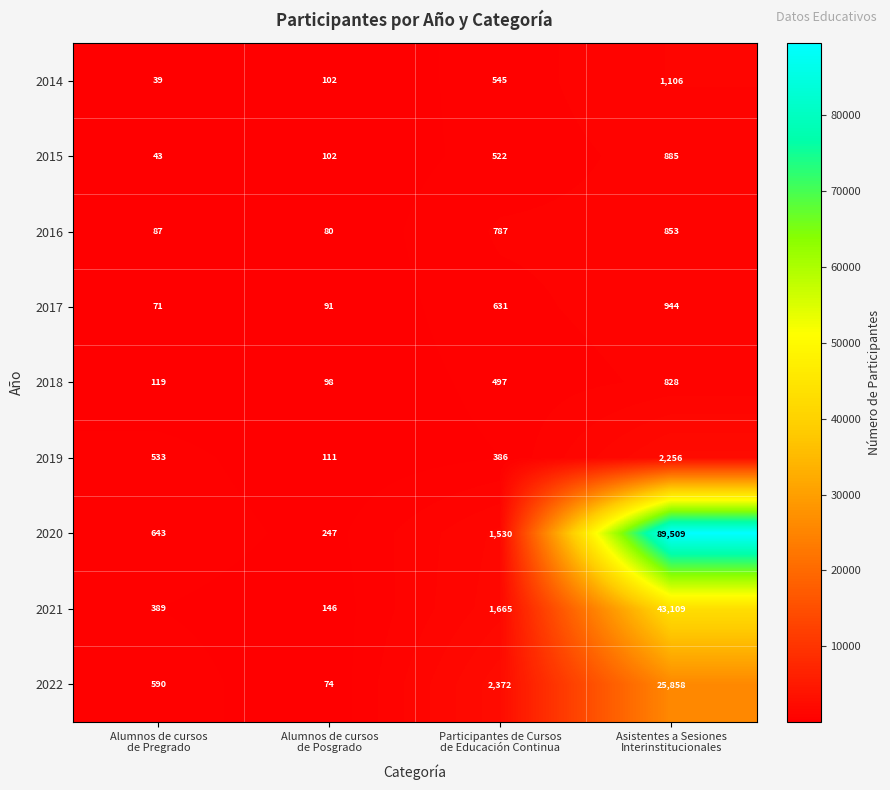

What is the maximum value for 2022?

25858